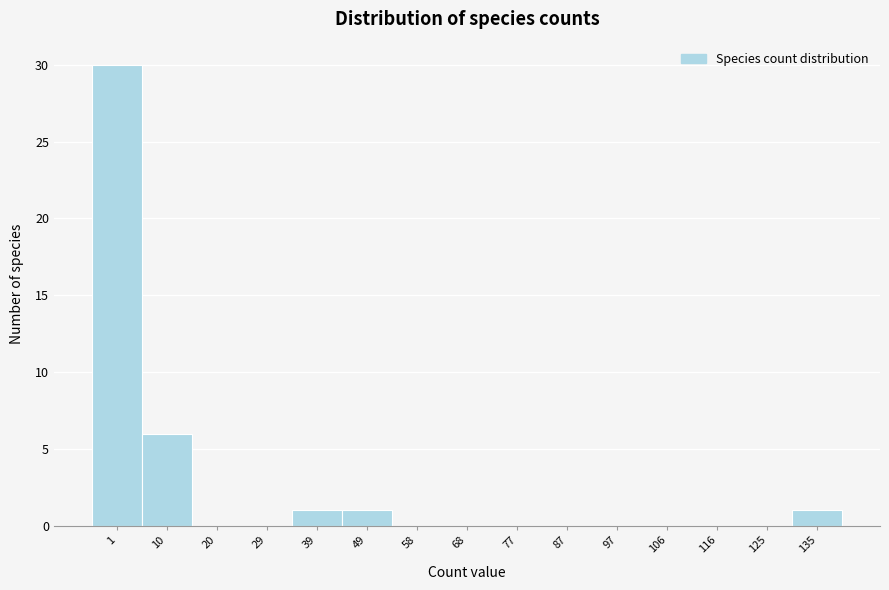

Reading right to left, list all the values displayed in this chart.

135=1	125=0	116=0	106=0	97=0	87=0	77=0	68=0	58=0	49=1	39=1	29=0	20=0	10=6	1=30